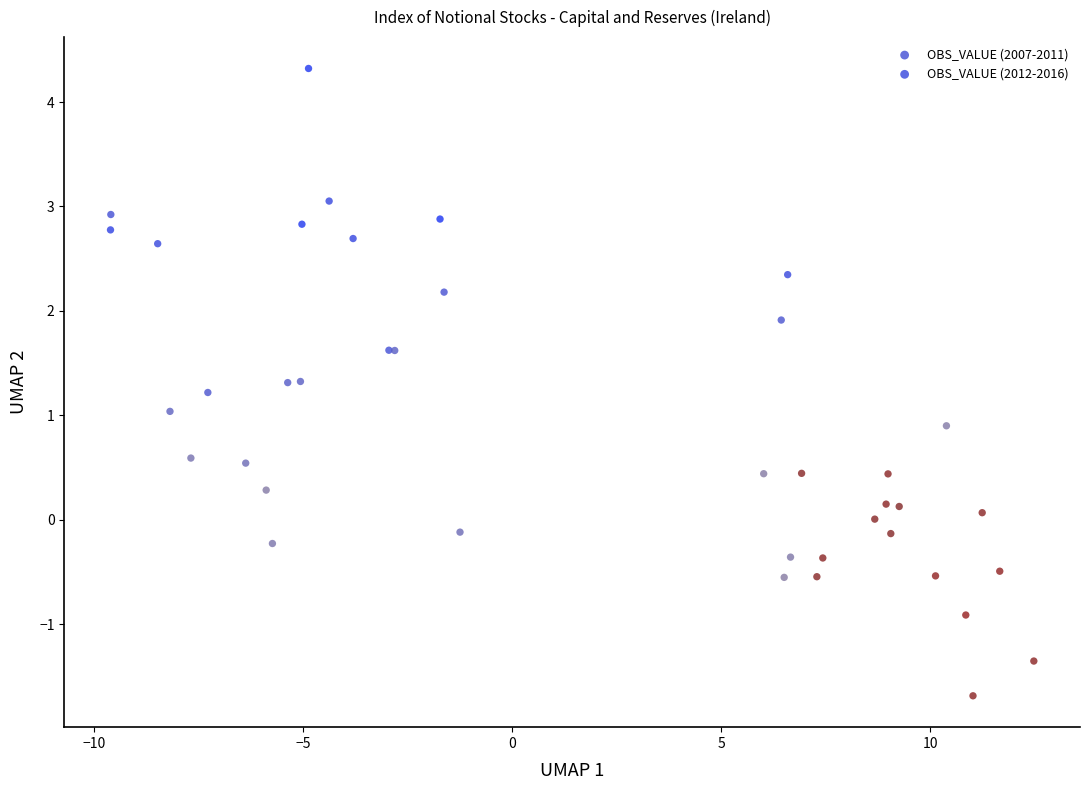

Which series contains the highest Y value?

OBS_VALUE (2007-2011)